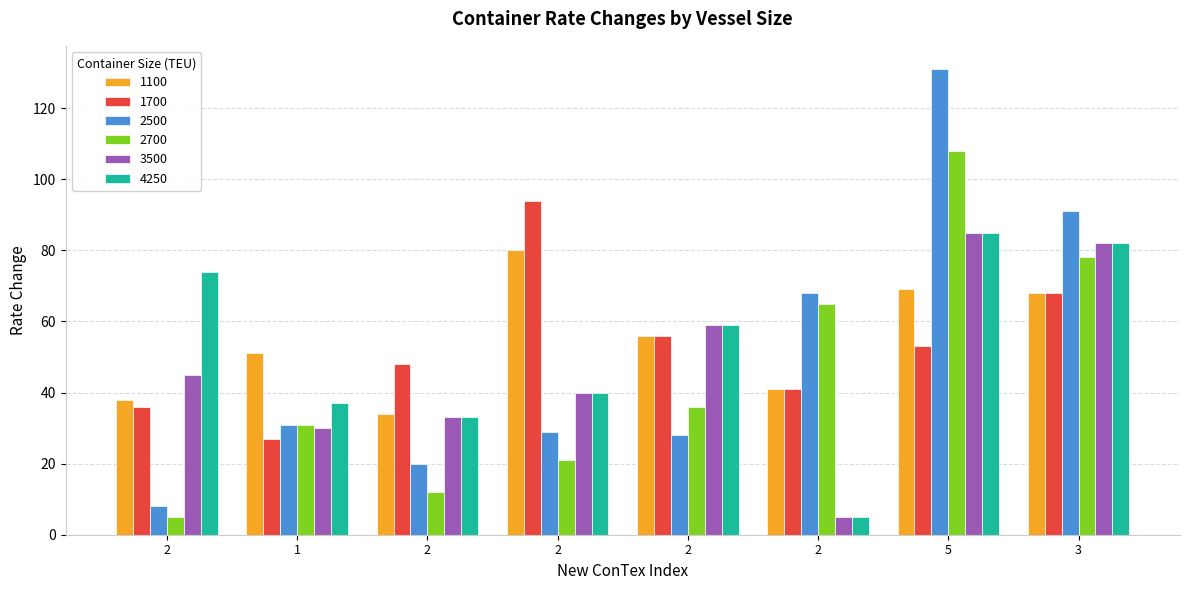

At which category is the sum across all series the highest?

5